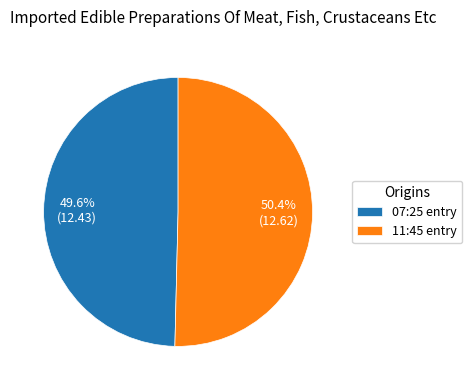

Which category has the biggest portion of the pie?

11:45 entry